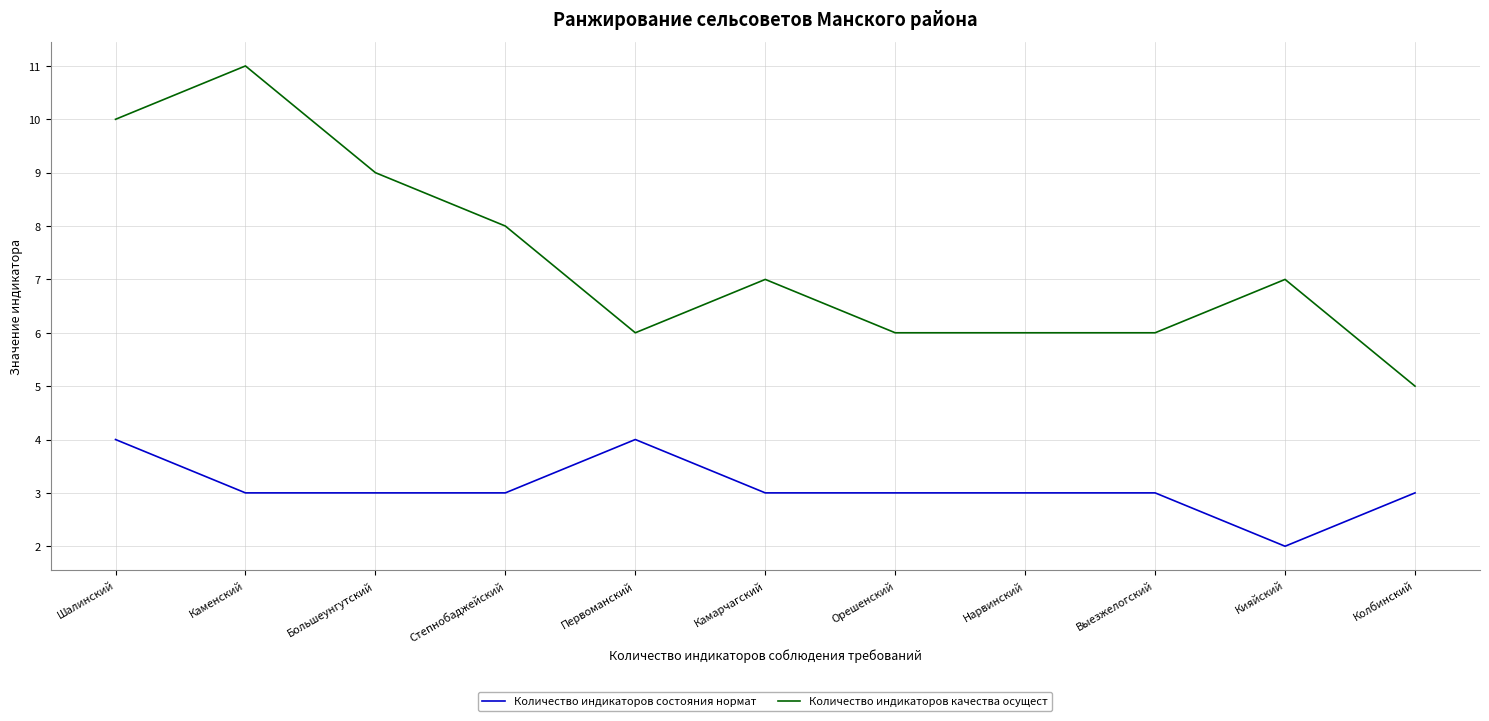

At which label does Количество индикаторов состояния нормат reach its minimum?

Кияйский